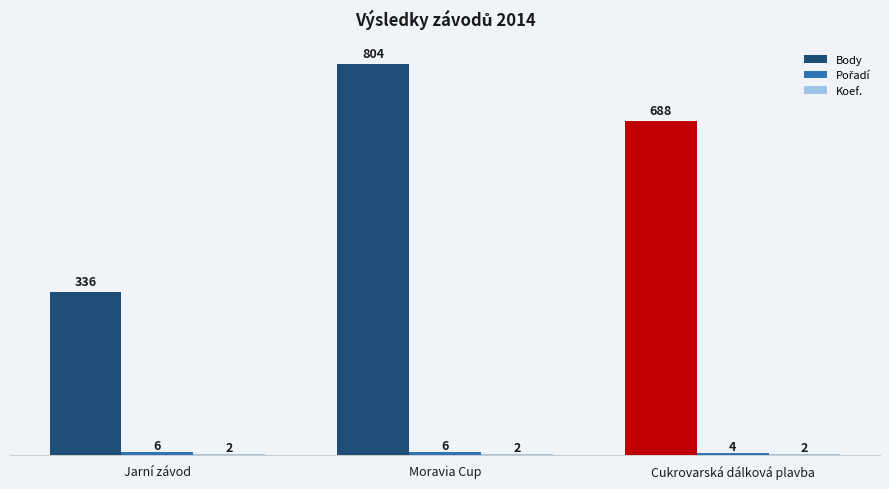

Between Jarní závod and Cukrovarská dálková plavba, which series saw the biggest shift?

Body